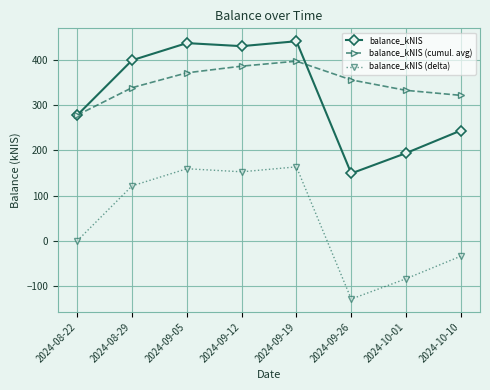

At 2024-09-19, list the series in order from largest to smallest.

balance_kNIS, balance_kNIS (cumul. avg), balance_kNIS (delta)